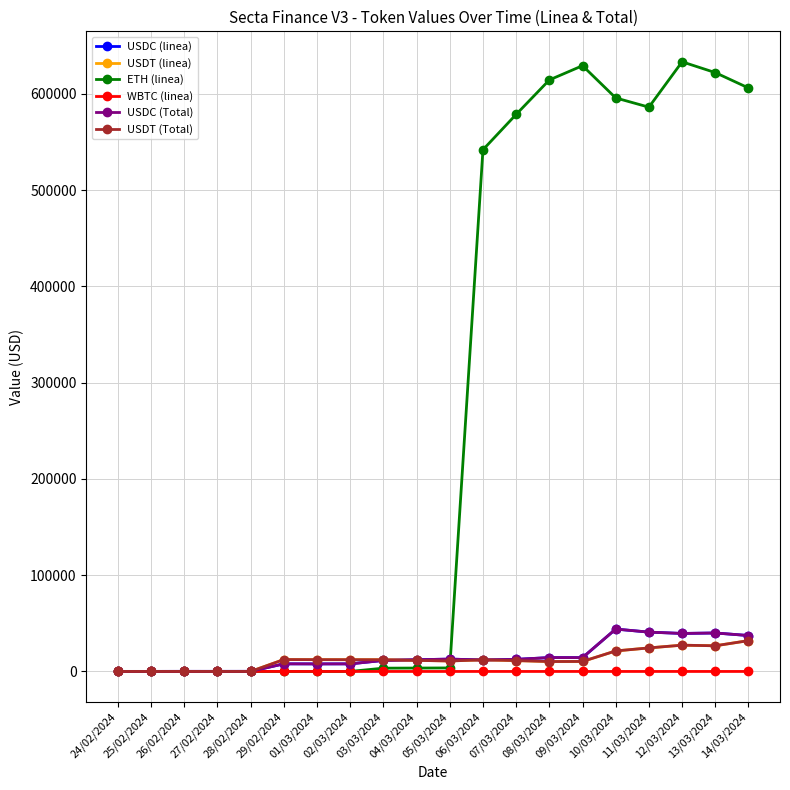

What is the sum of all USDT (linea) values?

247247.5